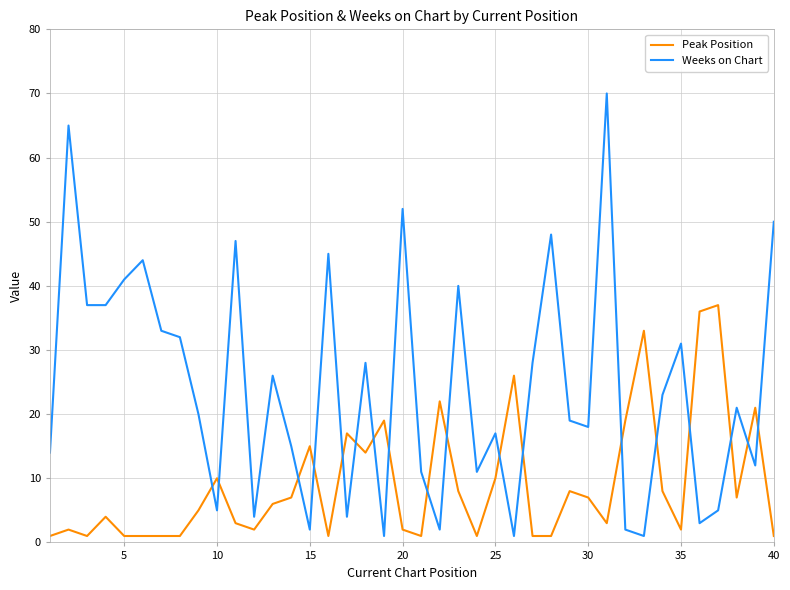

Which series has the widest spread of values?

Weeks on Chart